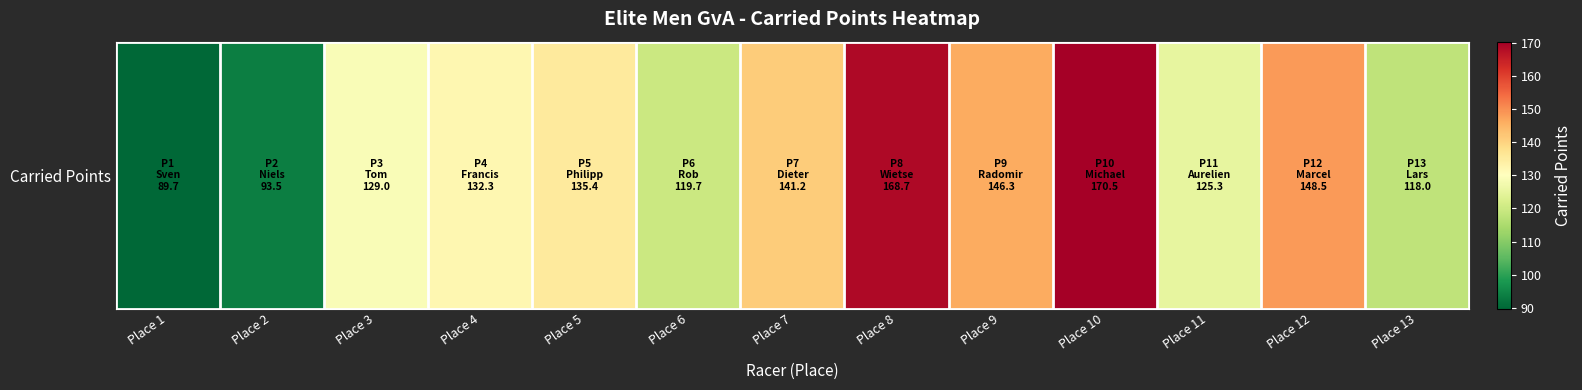

Which category has the lowest value across all series?

Place 1